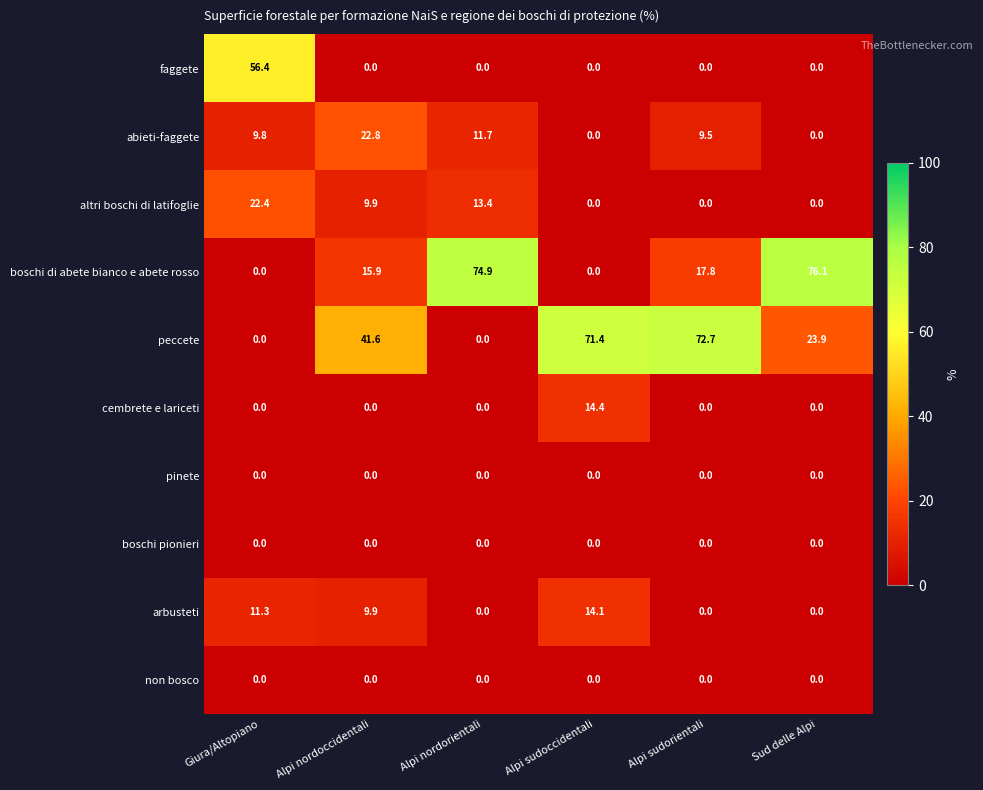

Which series changed the most between Giura/Altopiano and Alpi sudorientali?

peccete